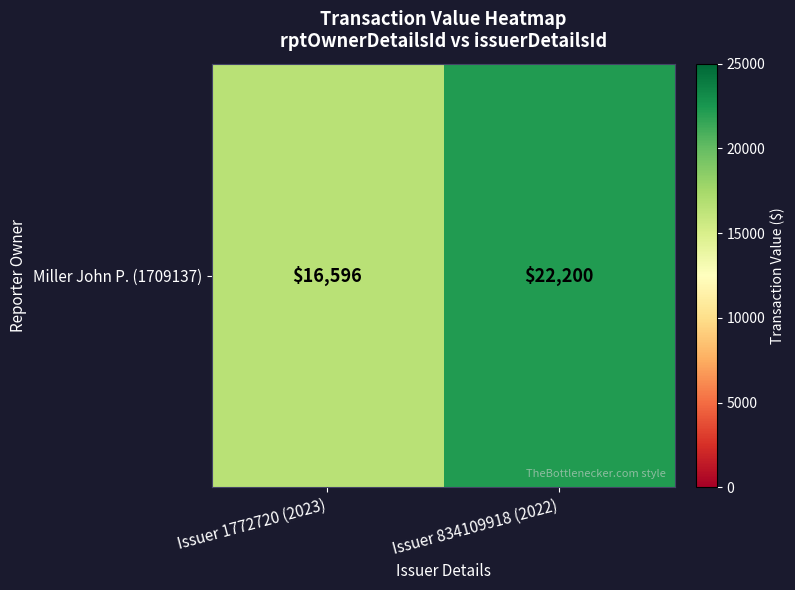

What is the difference between the maximum and minimum values?

5604